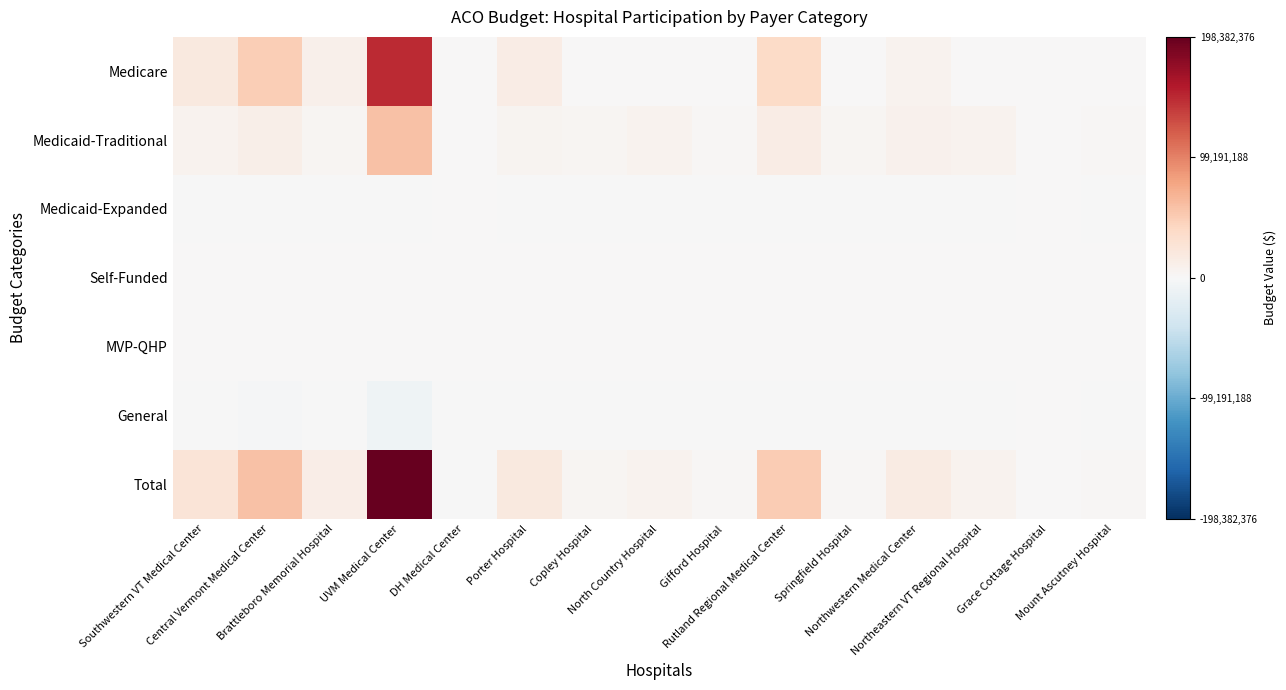

Reading left to right, transcribe all the data shown in this chart.

Medicare: Southwestern VT Medical Center=19897200	Central Vermont Medical Center=49317840	Brattleboro Memorial Hospital=9703962	UVM Medical Center=148737144	DH Medical Center=0	Porter Hospital=14928213	Copley Hospital=0	North Country Hospital=287311	Gifford Hospital=0	Rutland Regional Medical Center=37254565	Springfield Hospital=0	Northwestern Medical Center=7681751	Northeastern VT Regional Hospital=374208	Grace Cottage Hospital=43495	Mount Ascutney Hospital=296385
Medicaid-Traditional: Southwestern VT Medical Center=6592478	Central Vermont Medical Center=11385065	Brattleboro Memorial Hospital=3663091	UVM Medical Center=58677392	DH Medical Center=95703	Porter Hospital=5453389	Copley Hospital=4248822	North Country Hospital=7022081	Gifford Hospital=2702466	Rutland Regional Medical Center=15481611	Springfield Hospital=3129861	Northwestern Medical Center=8635843	Northeastern VT Regional Hospital=7585793	Grace Cottage Hospital=0	Mount Ascutney Hospital=1805395
Medicaid-Expanded: Southwestern VT Medical Center=-122925	Central Vermont Medical Center=-213344	Brattleboro Memorial Hospital=-69423	UVM Medical Center=-1124864	DH Medical Center=0	Porter Hospital=-102429	Copley Hospital=-81987	North Country Hospital=-130599	Gifford Hospital=-52150	Rutland Regional Medical Center=-298734	Springfield Hospital=-60388	Northwestern Medical Center=-166647	Northeastern VT Regional Hospital=-142853	Grace Cottage Hospital=0	Mount Ascutney Hospital=-33375
Self-Funded: Southwestern VT Medical Center=0	Central Vermont Medical Center=120543	Brattleboro Memorial Hospital=69	UVM Medical Center=313398	DH Medical Center=1173	Porter Hospital=13731	Copley Hospital=0	North Country Hospital=1104	Gifford Hospital=0	Rutland Regional Medical Center=0	Springfield Hospital=0	Northwestern Medical Center=0	Northeastern VT Regional Hospital=552	Grace Cottage Hospital=0	Mount Ascutney Hospital=621
MVP-QHP: Southwestern VT Medical Center=55200	Central Vermont Medical Center=27255	Brattleboro Memorial Hospital=10005	UVM Medical Center=53061	DH Medical Center=11799	Porter Hospital=20562	Copley Hospital=276	North Country Hospital=13869	Gifford Hospital=621	Rutland Regional Medical Center=1242	Springfield Hospital=345	Northwestern Medical Center=276	Northeastern VT Regional Hospital=4071	Grace Cottage Hospital=0	Mount Ascutney Hospital=0
General: Southwestern VT Medical Center=-1222257	Central Vermont Medical Center=-1904156	Brattleboro Memorial Hospital=-637454	UVM Medical Center=-8273755	DH Medical Center=-956597	Porter Hospital=-430693	Copley Hospital=-190986	North Country Hospital=-395281	Gifford Hospital=-115612	Rutland Regional Medical Center=-1385868	Springfield Hospital=-117289	Northwestern Medical Center=-533921	Northeastern VT Regional Hospital=-462656	Grace Cottage Hospital=0	Mount Ascutney Hospital=-276000
Total: Southwestern VT Medical Center=25199696	Central Vermont Medical Center=58733203	Brattleboro Memorial Hospital=12670250	UVM Medical Center=198382376	DH Medical Center=-847922	Porter Hospital=19882773	Copley Hospital=3976125	North Country Hospital=6798485	Gifford Hospital=2535325	Rutland Regional Medical Center=51052816	Springfield Hospital=2952529	Northwestern Medical Center=15617302	Northeastern VT Regional Hospital=7359115	Grace Cottage Hospital=43495	Mount Ascutney Hospital=1793026